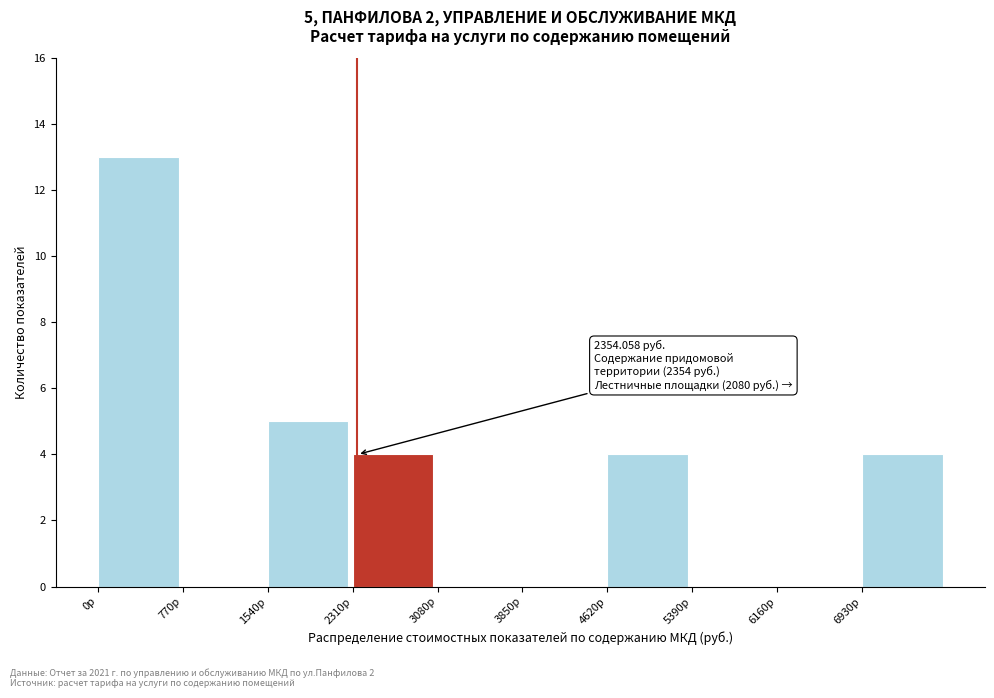

Which range on the x-axis has the tallest bar?

0 to 800